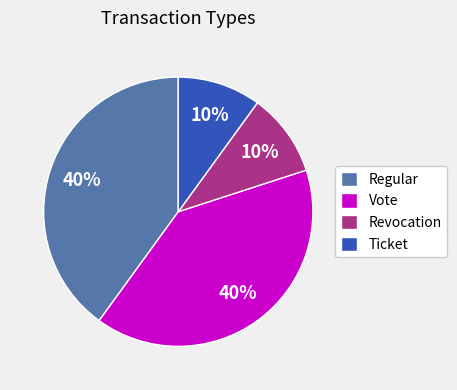

Is there any slice that represents more than half of the pie?

No